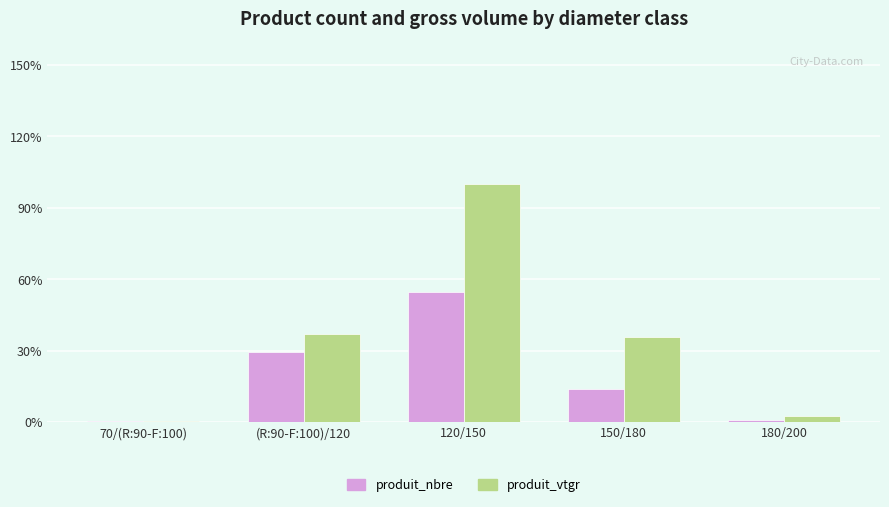

What are all the series names shown in the legend?

produit_nbre, produit_vtgr